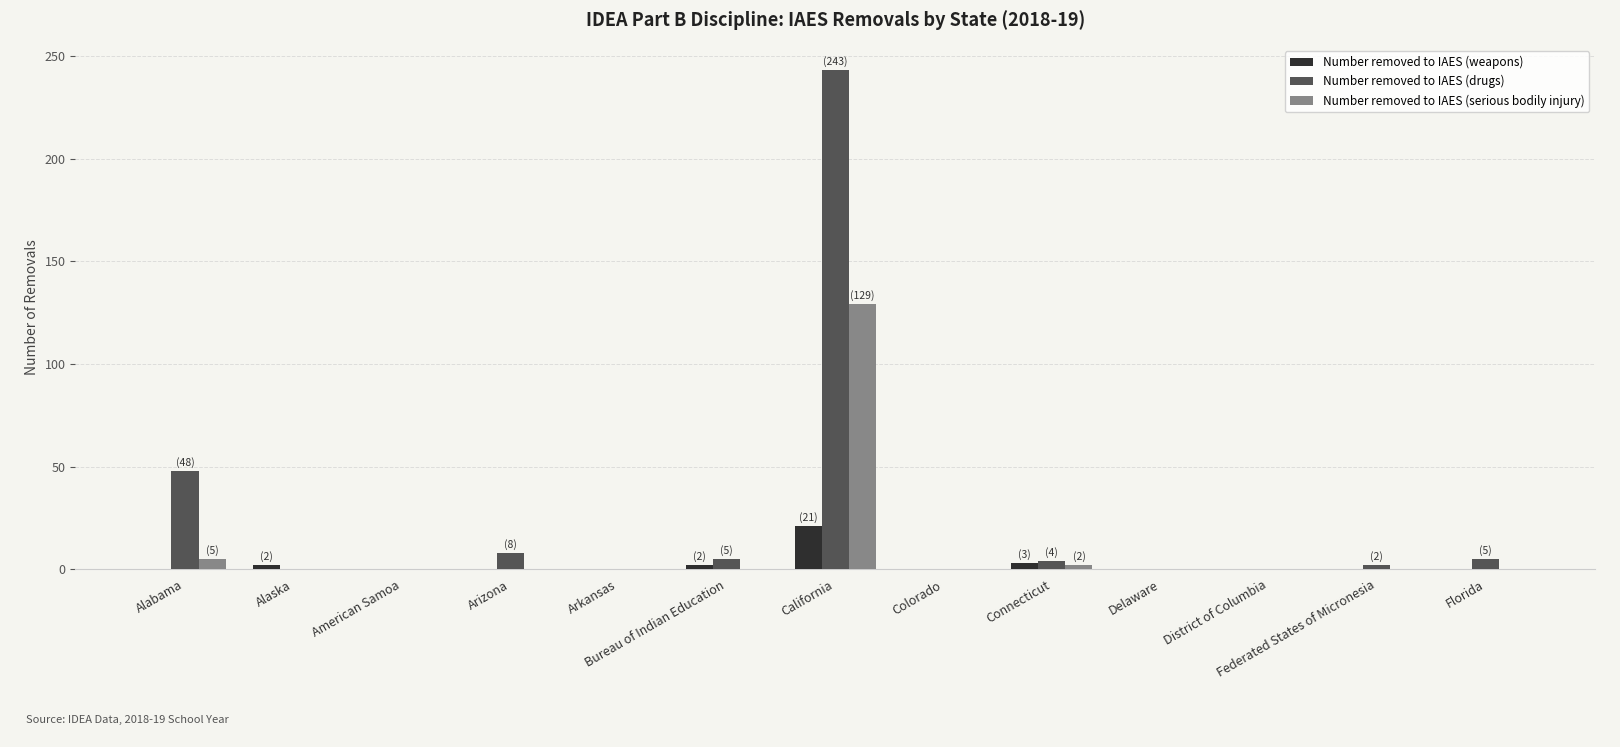

What are all the series names shown in the legend?

Number removed to IAES (weapons), Number removed to IAES (drugs), Number removed to IAES (serious bodily injury)